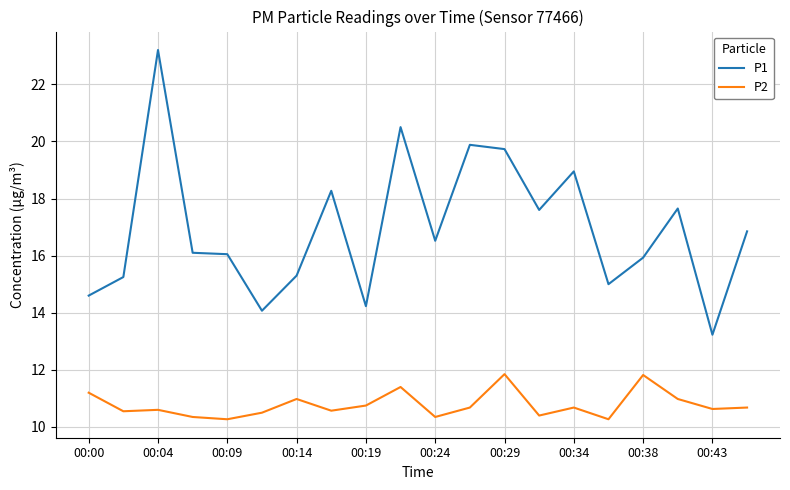

Which series has the largest total across all categories?

P1